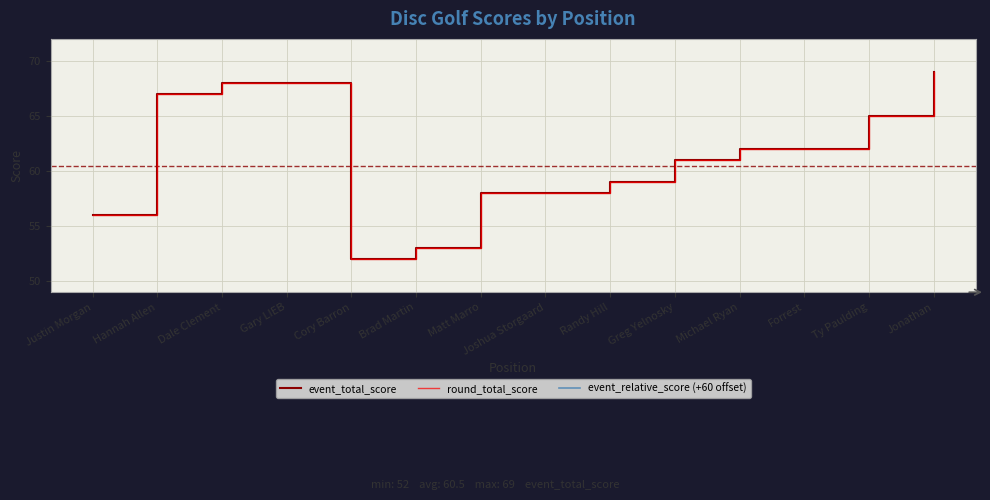

True or false: round_total_score and event_relative_score (+60 offset) intersect in this chart.

False